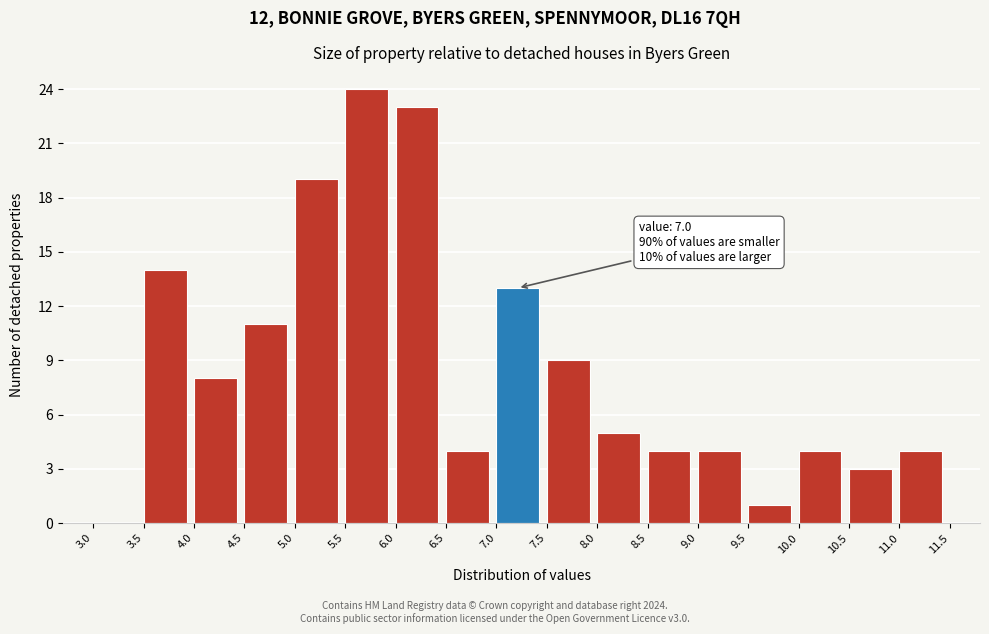

Which range on the x-axis has the tallest bar?

5.5 to 6.0